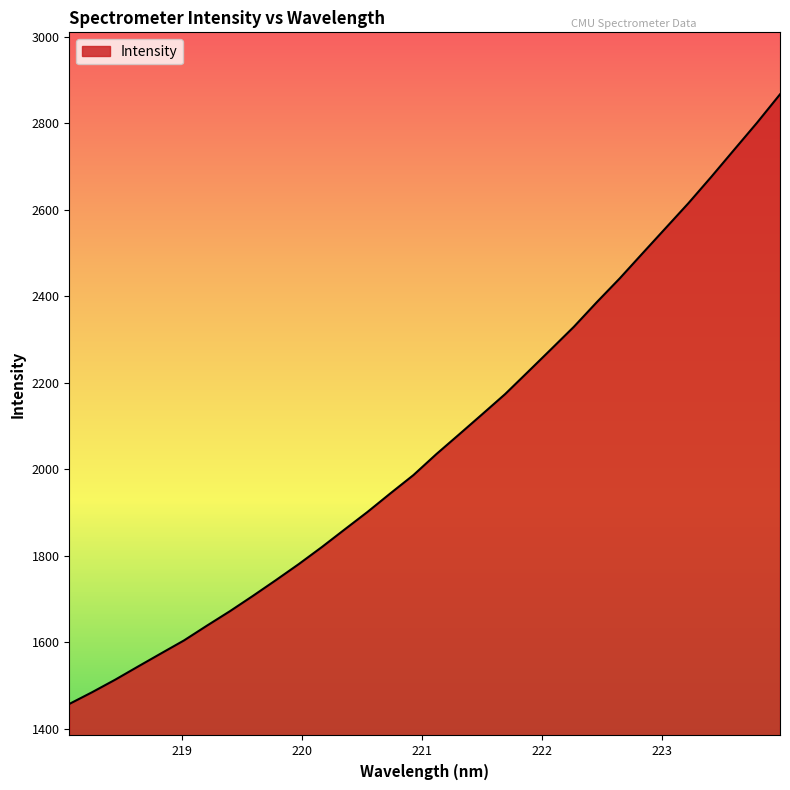

What is the greatest value displayed?

2866.8